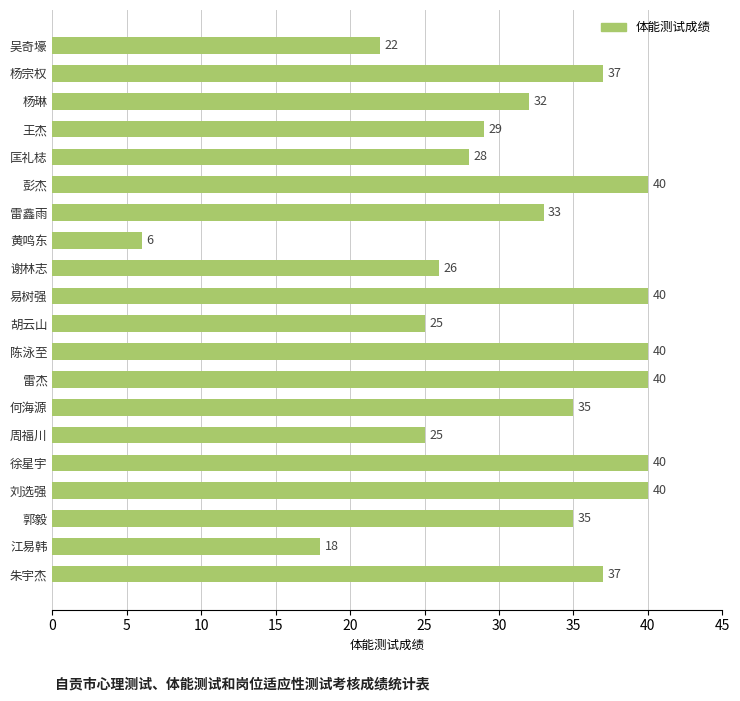

The chart shows a value of 8 at 朱宇杰. True or false?

False